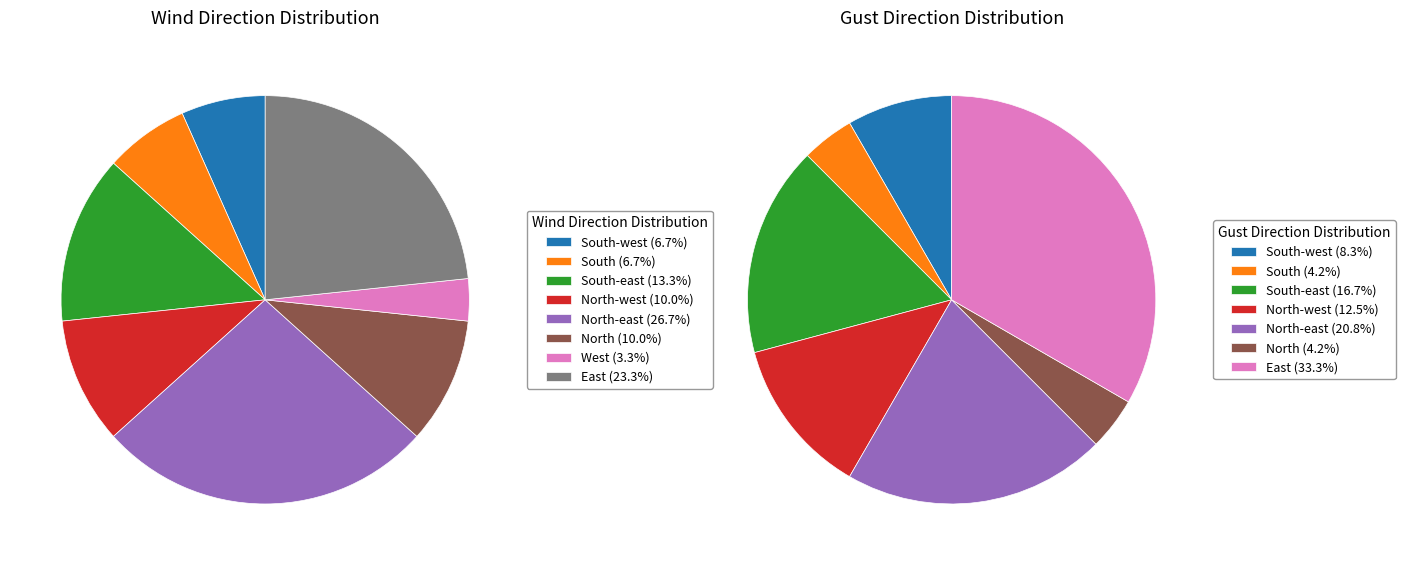

What percentage is NOT represented by East?

76.7%